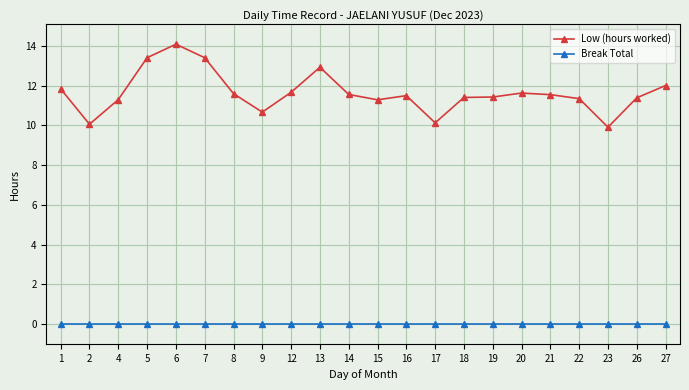

The value of Low (hours worked) at 12 is 11.7. True or false?

True